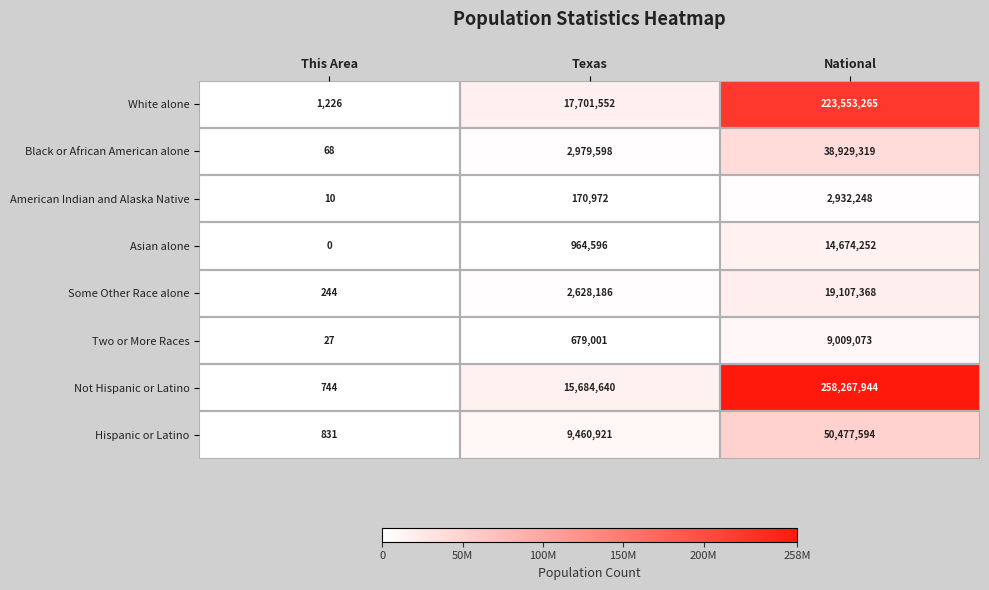

True or false: Two or More Races has a value of 15990112 at National.

False